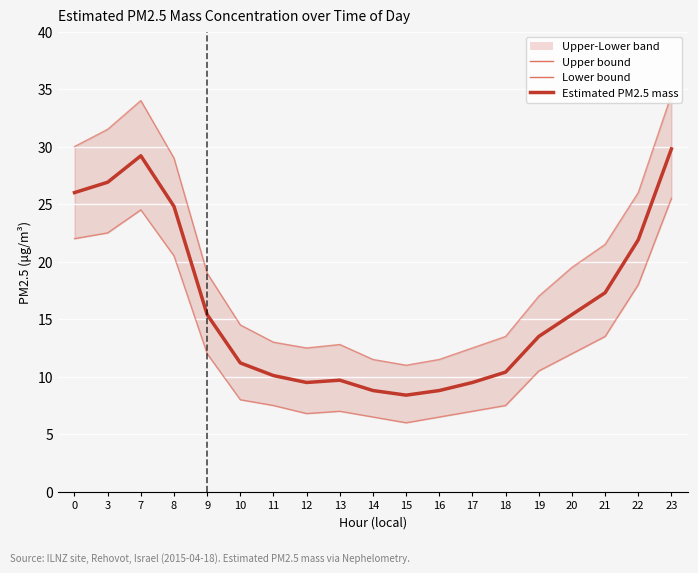

At 13, list the series in order from largest to smallest.

Upper bound, Estimated PM2.5 mass, Lower bound